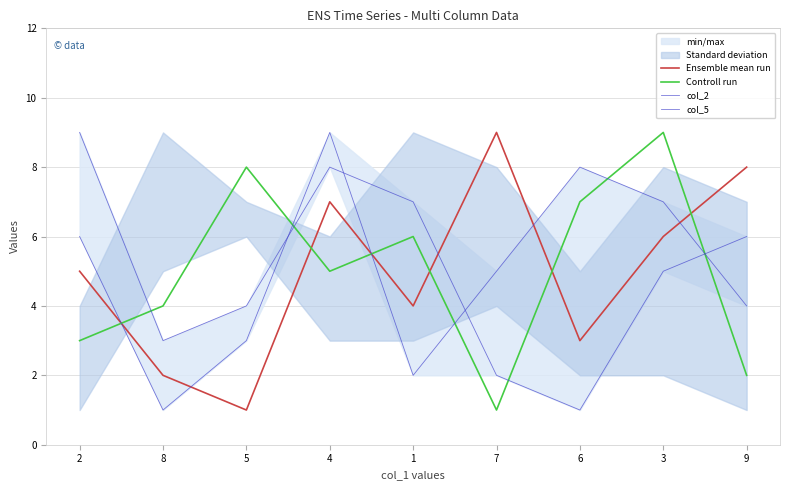

Reading left to right, extract all data points from this chart.

Ensemble mean run: 2=5	8=2	5=1	4=7	1=4	7=9	6=3	3=6	9=8
Controll run: 2=3	8=4	5=8	4=5	1=6	7=1	6=7	3=9	9=2
col_2: 2=6	8=1	5=3	4=9	1=2	7=5	6=8	3=7	9=4
col_5: 2=9	8=3	5=4	4=8	1=7	7=2	6=1	3=5	9=6